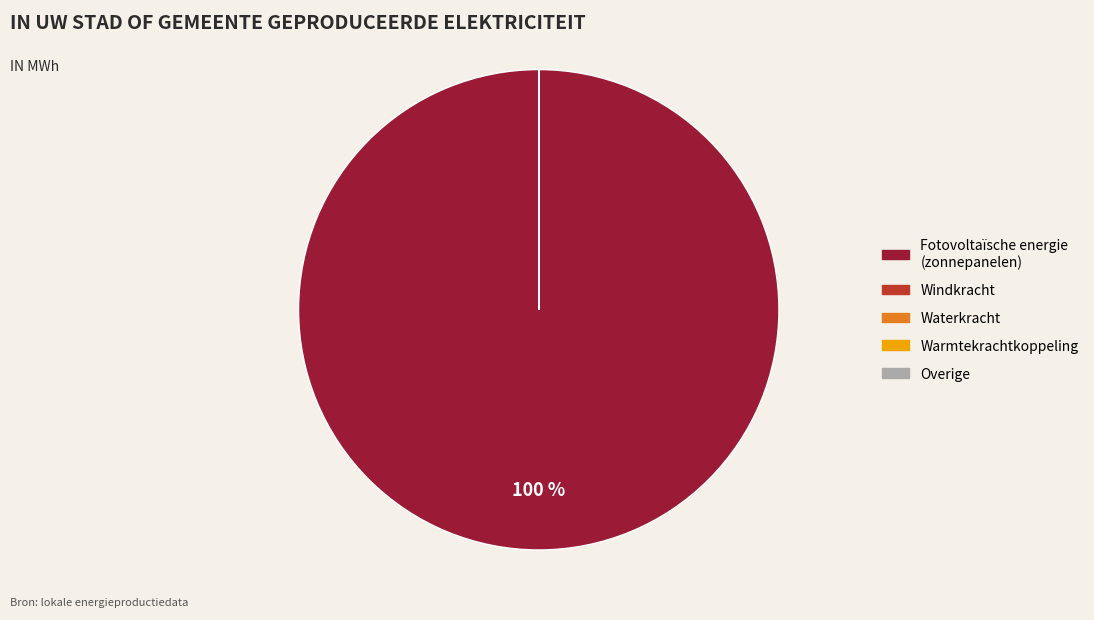

Is it true that Fotovoltaïsche energie is 100% of the pie?

True